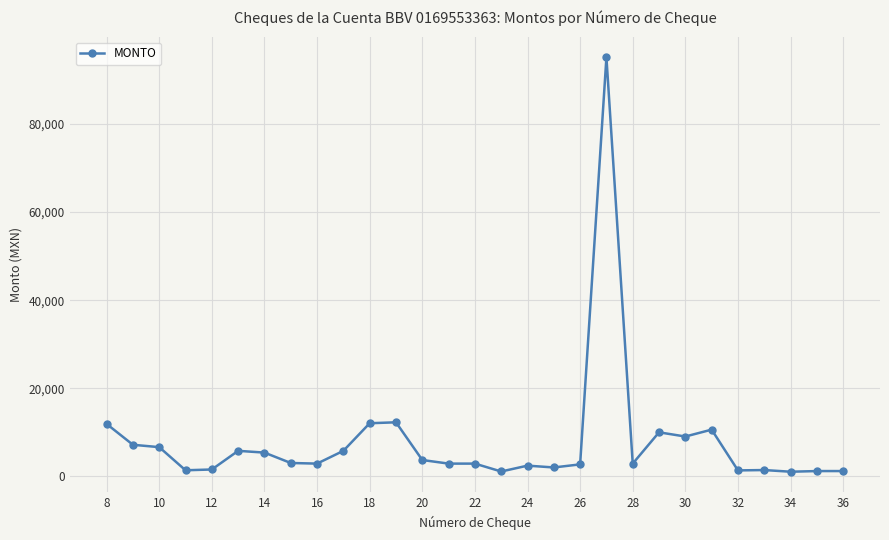

What is the value of the 8th point from the left?

3042.2